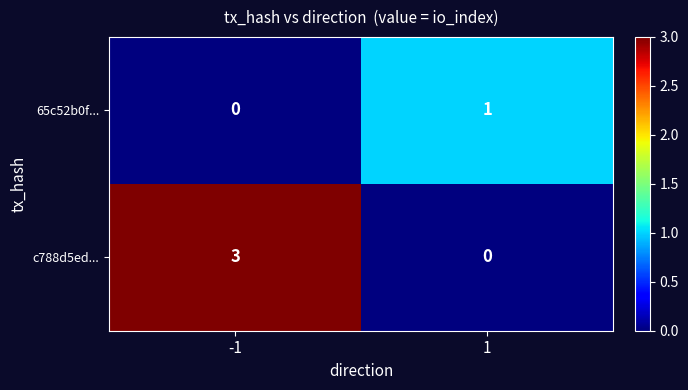

What is the maximum value shown in the chart?

3